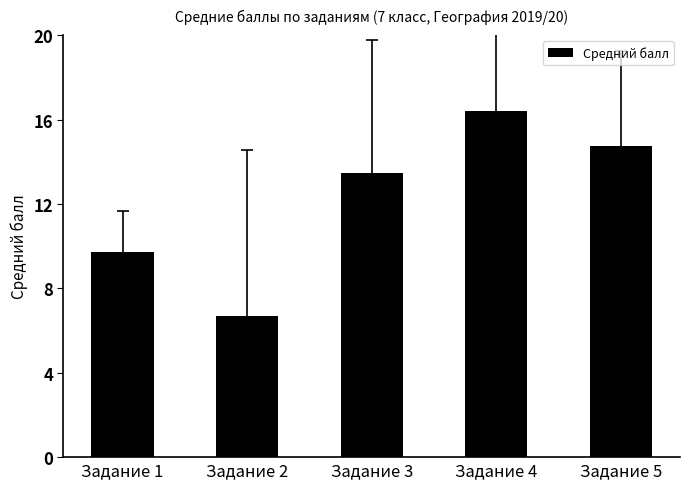

Is it true that the value at Задание 1 is 13.6?

False